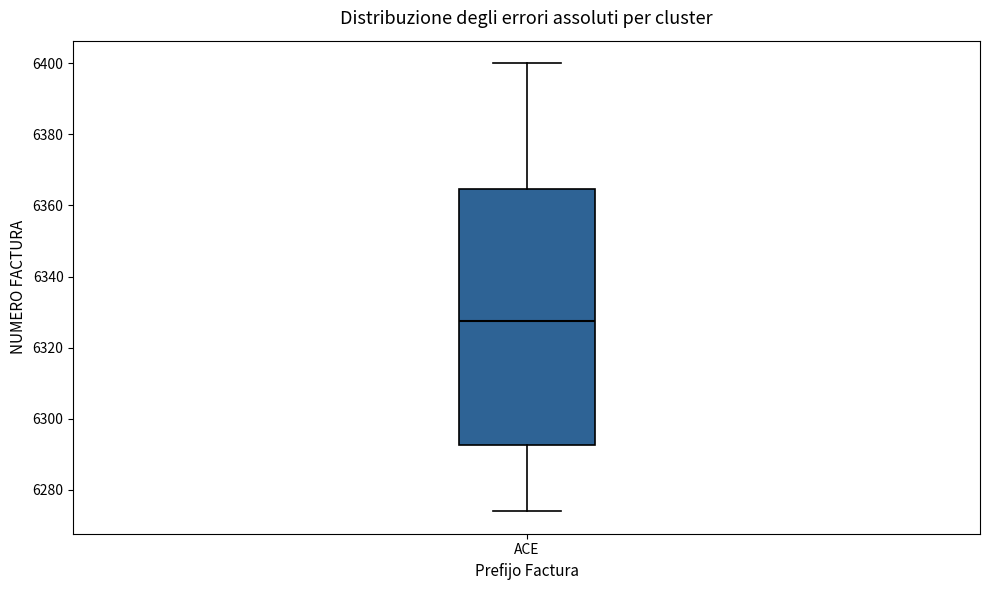

Transcribe this box plot: give where the median line is, the range the box spans, and where the two whiskers end, as read against the y-axis. The values are not printed on the chart, so give them approximately, as read against the axis.

median 6328, box 6292 to 6364, whiskers 6274 to 6400